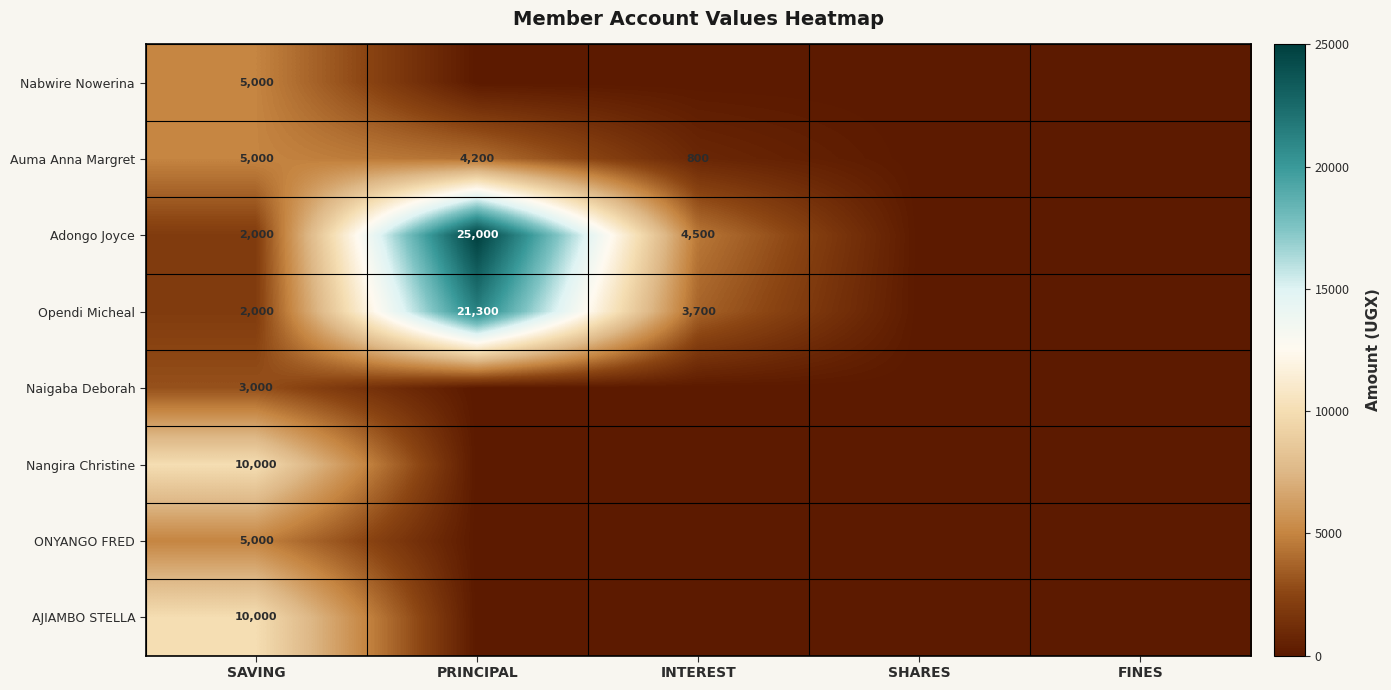

The value of Auma Anna Margret at PRINCIPAL is 6842. True or false?

False